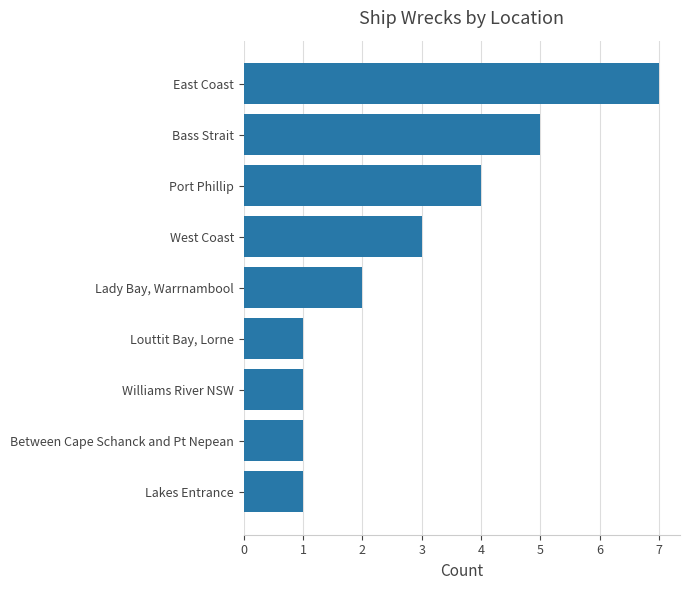

The value at West Coast is 5. True or false?

False